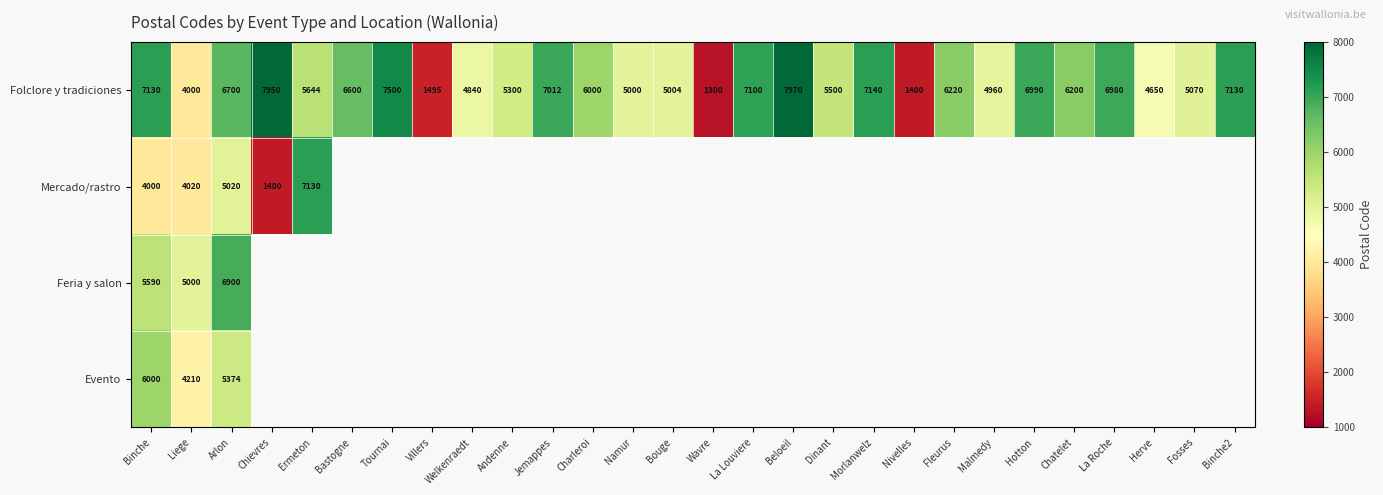

Between Villers and Binche2, which is larger?

Binche2